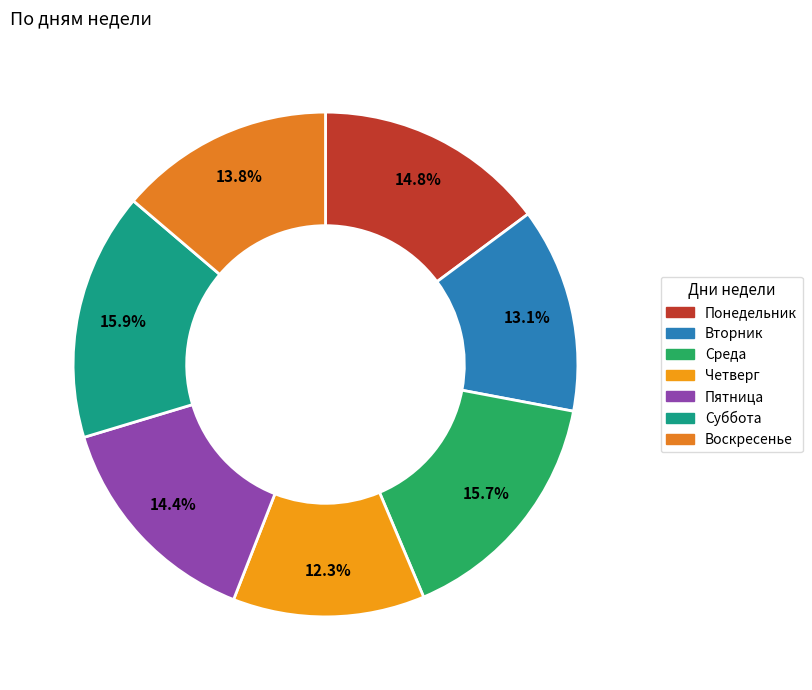

What percentage is NOT represented by Среда?

84.3%